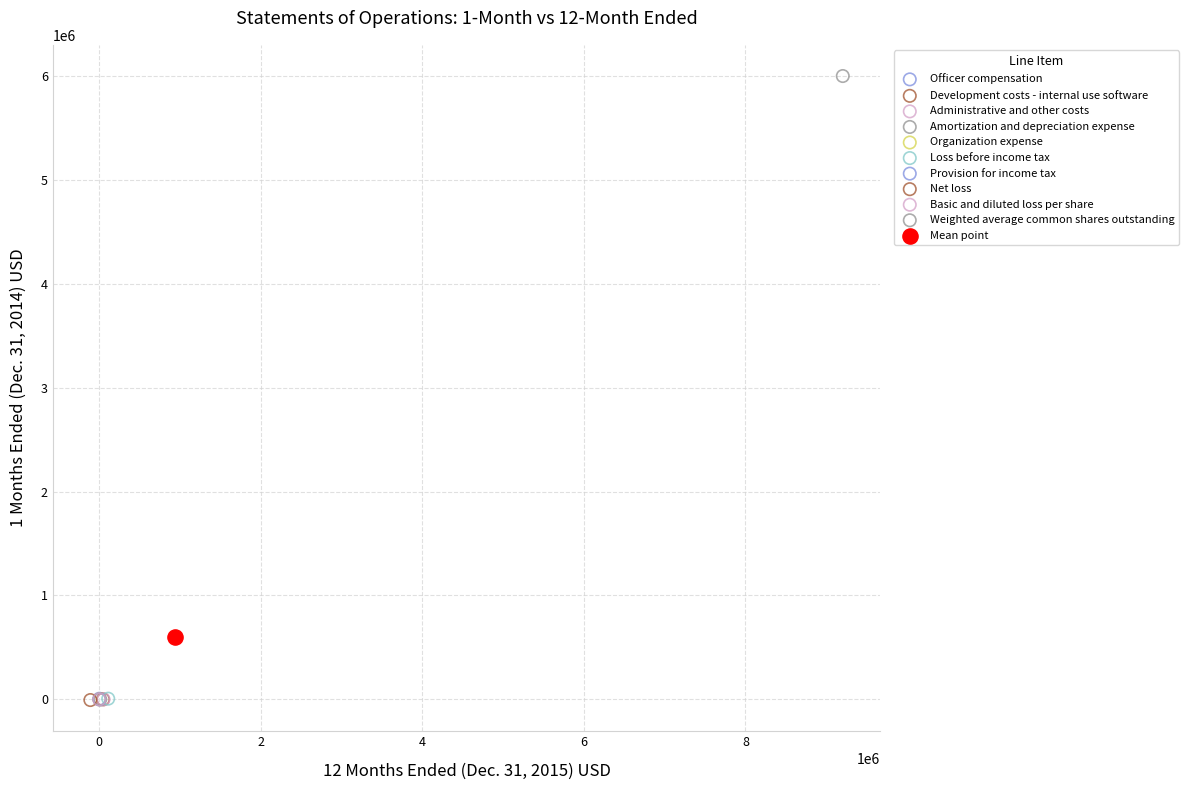

What are all the series names shown in the legend?

Officer compensation, Development costs - internal use software, Administrative and other costs, Amortization and depreciation expense, Organization expense, Loss before income tax, Provision for income tax, Net loss, Basic and diluted loss per share, Weighted average common shares outstanding, Mean point